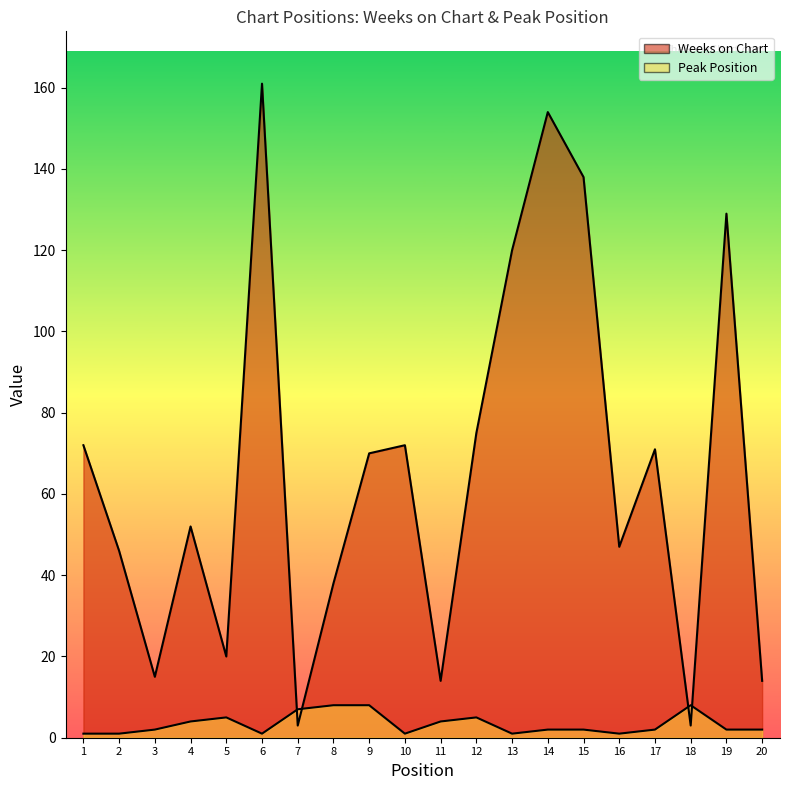

What are all the series names shown in the legend?

Weeks on Chart, Peak Position